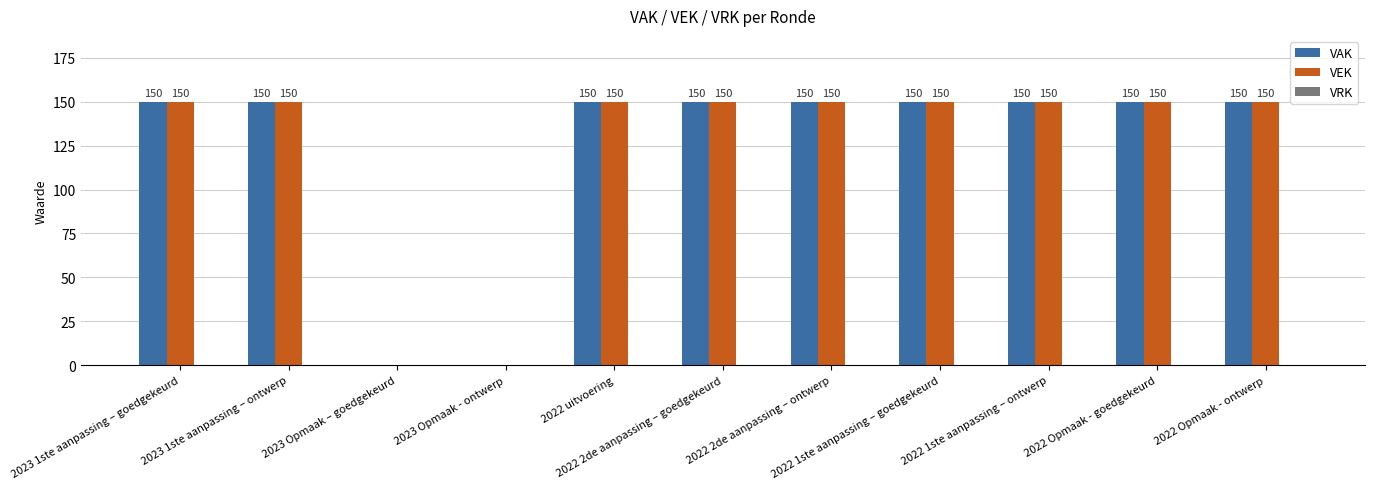

What is the maximum value for VAK?

150